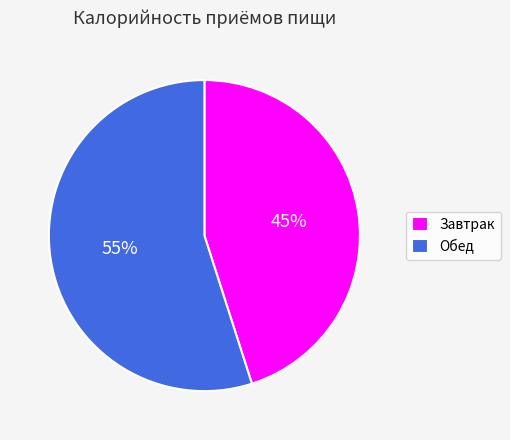

Count the number of slices in the pie.

2